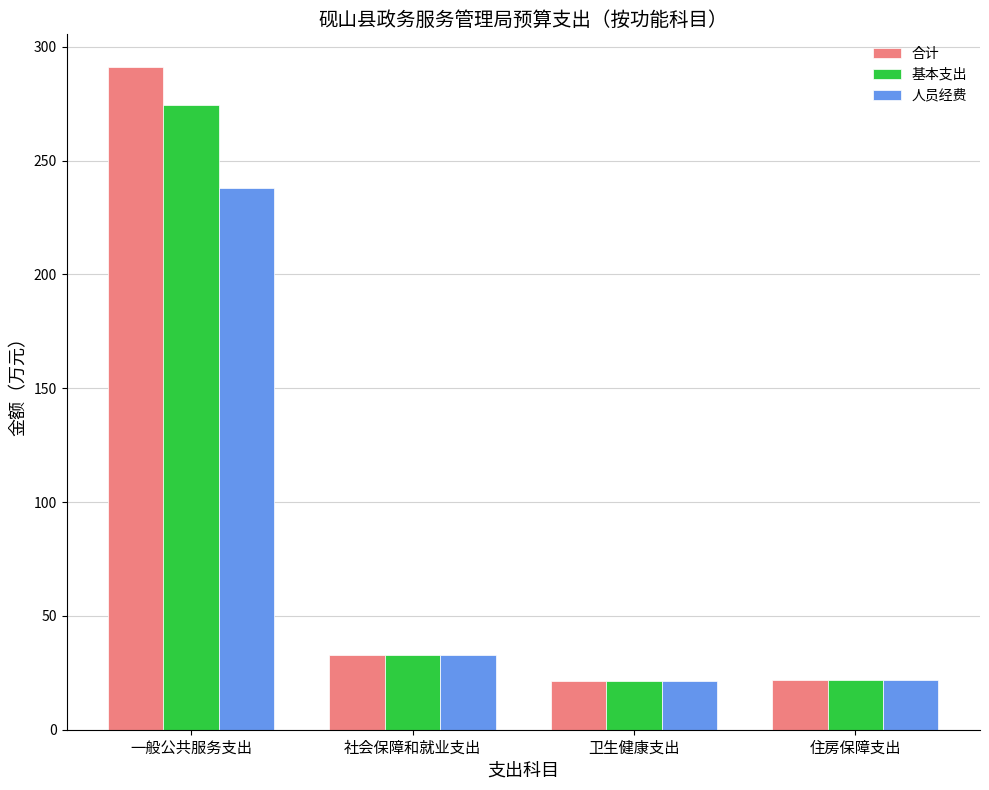

Is it true that 人员经费 equals 21.9 at 住房保障支出?

True